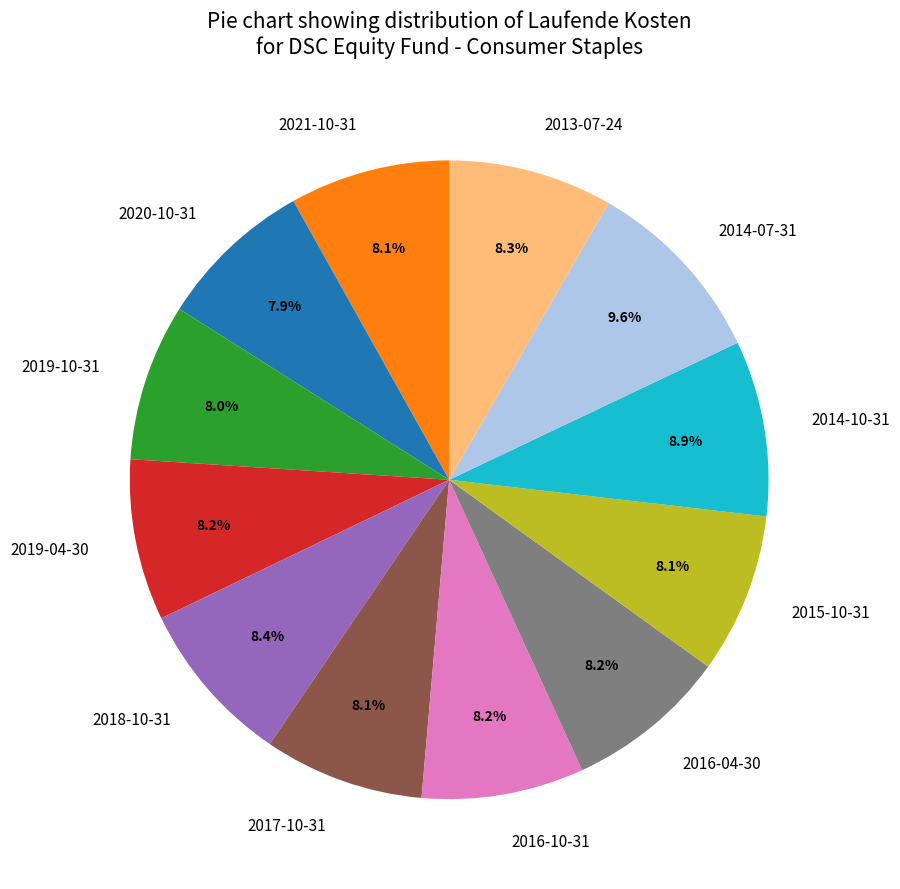

Which category has the biggest portion of the pie?

2014-07-31